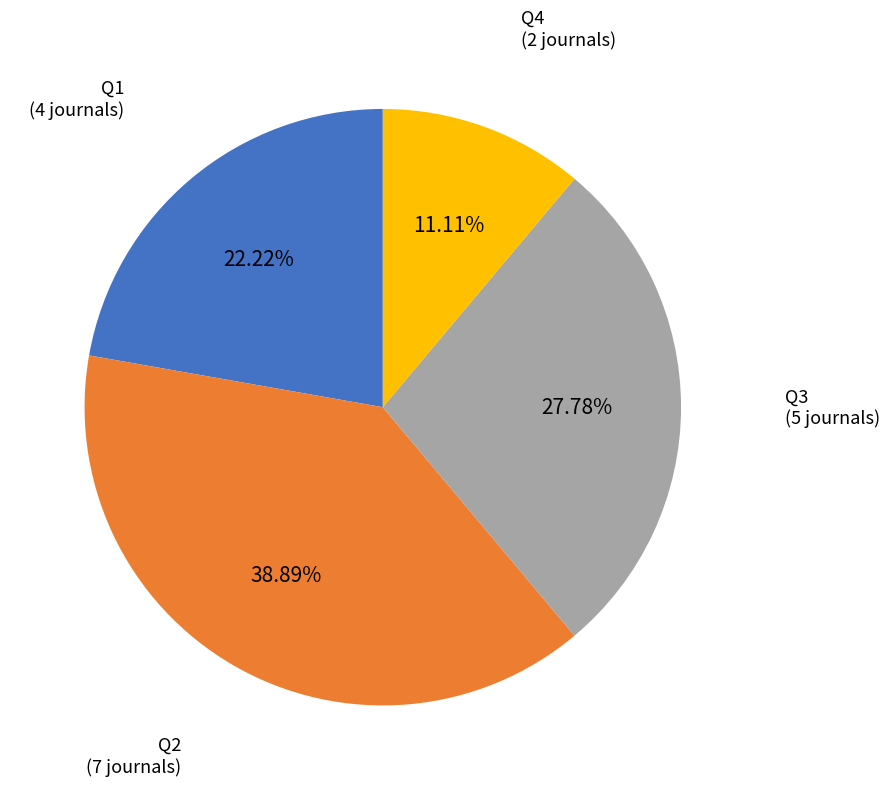

Is there a majority slice in this chart?

No